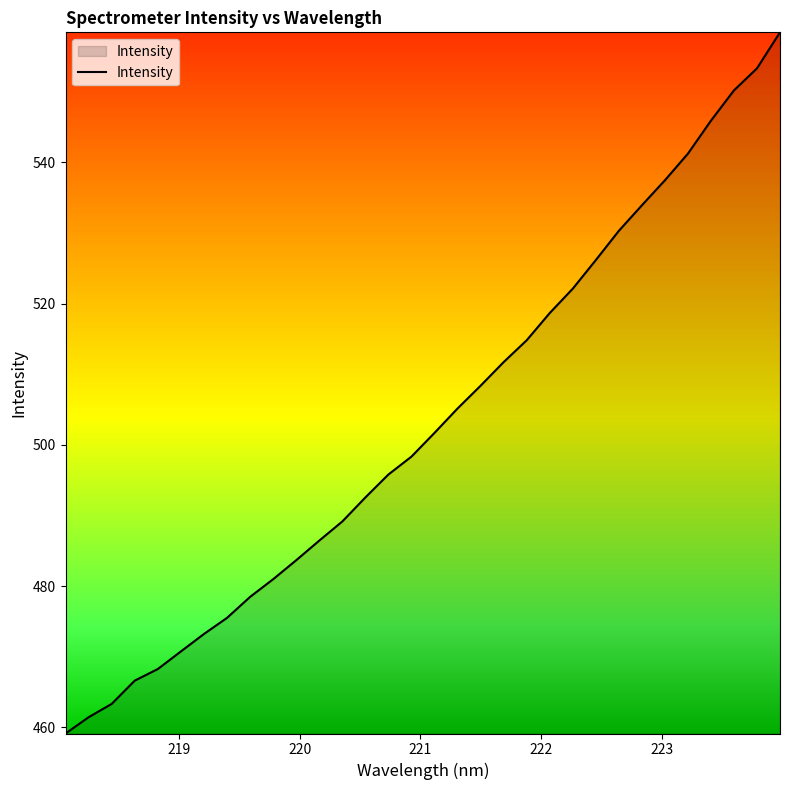

What is the smallest value displayed?

459.1